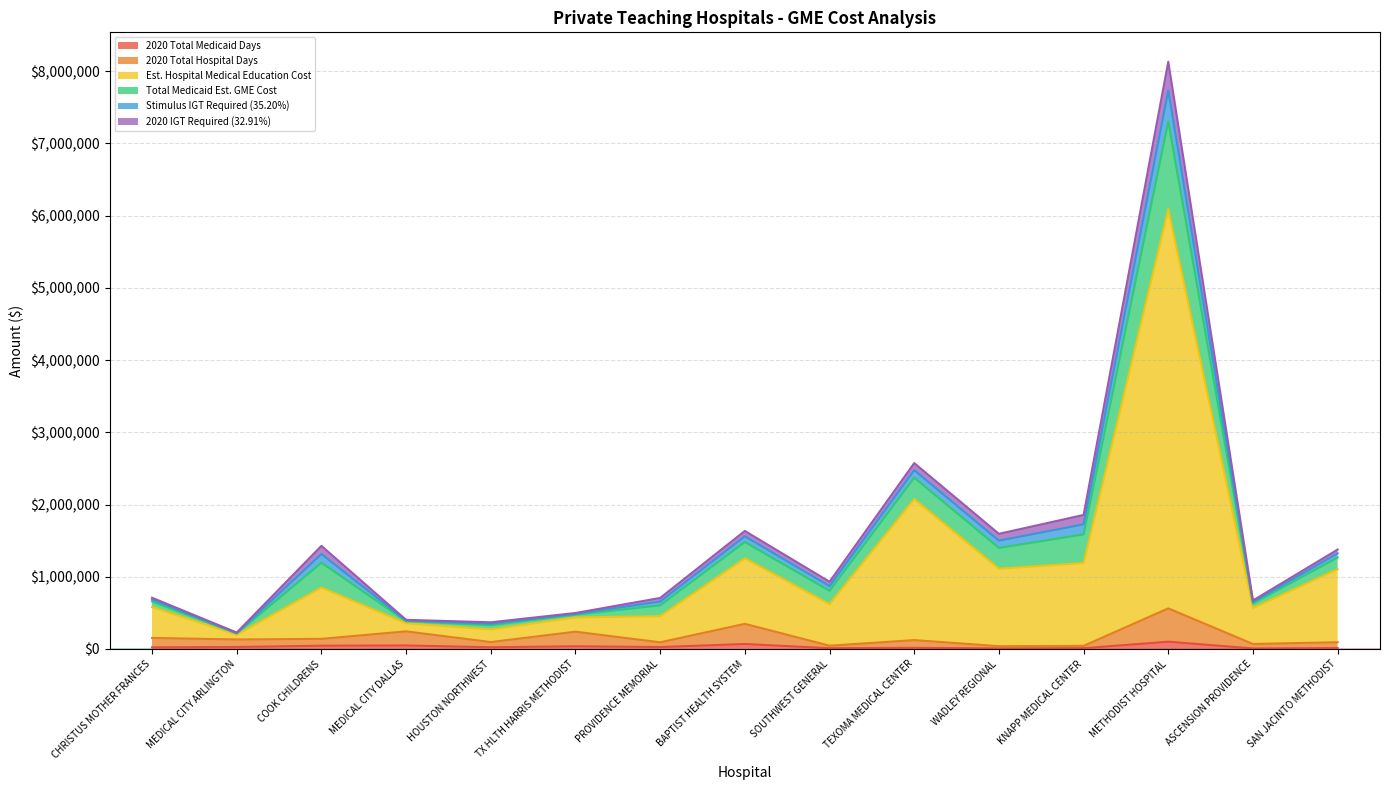

True or false: 2020 Total Medicaid Days and 2020 Total Hospital Days cross at least once.

False